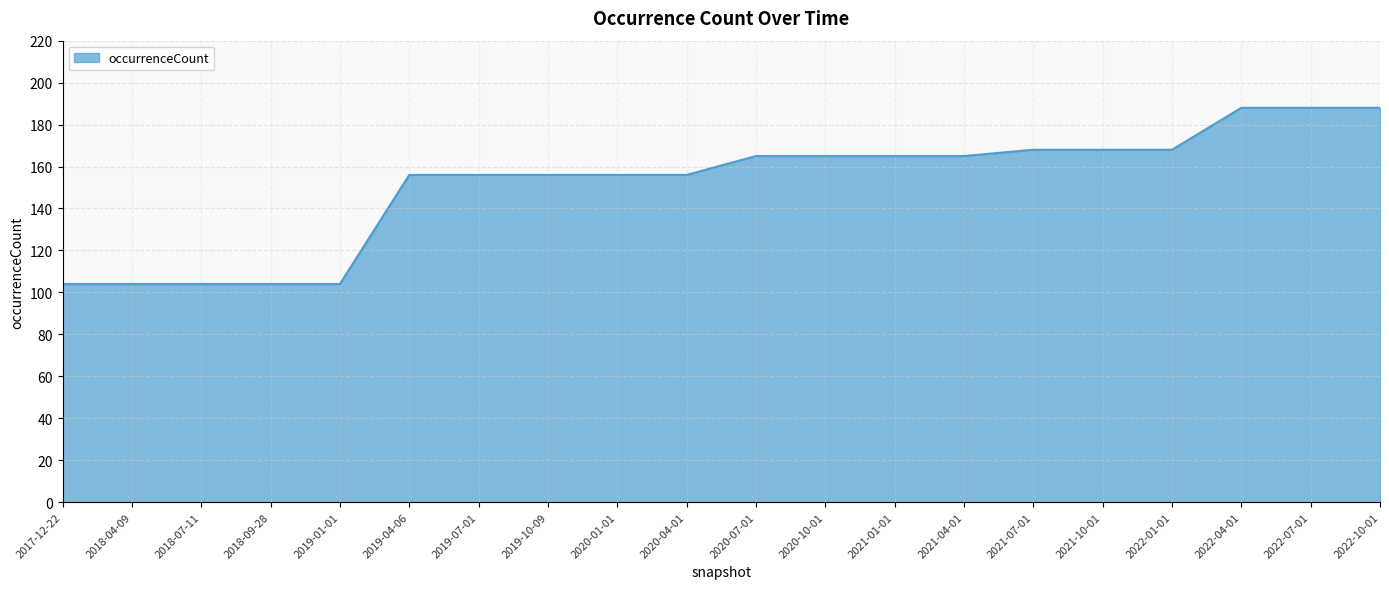

What position from the right is 2020-01-01?

12